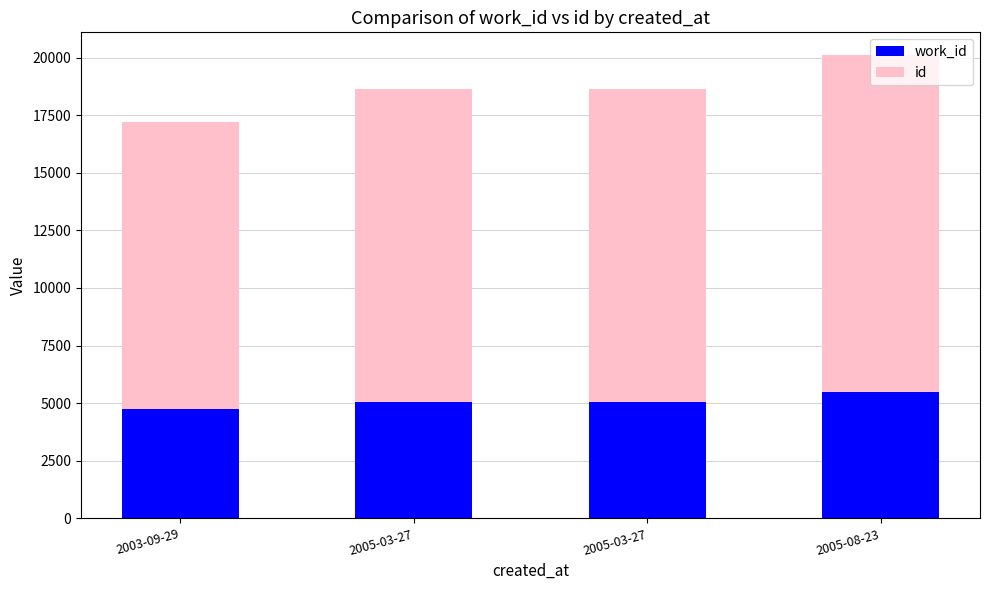

Rank the categories by id value from lowest to highest.

2003-09-29, 2005-03-27, 2005-03-27, 2005-08-23